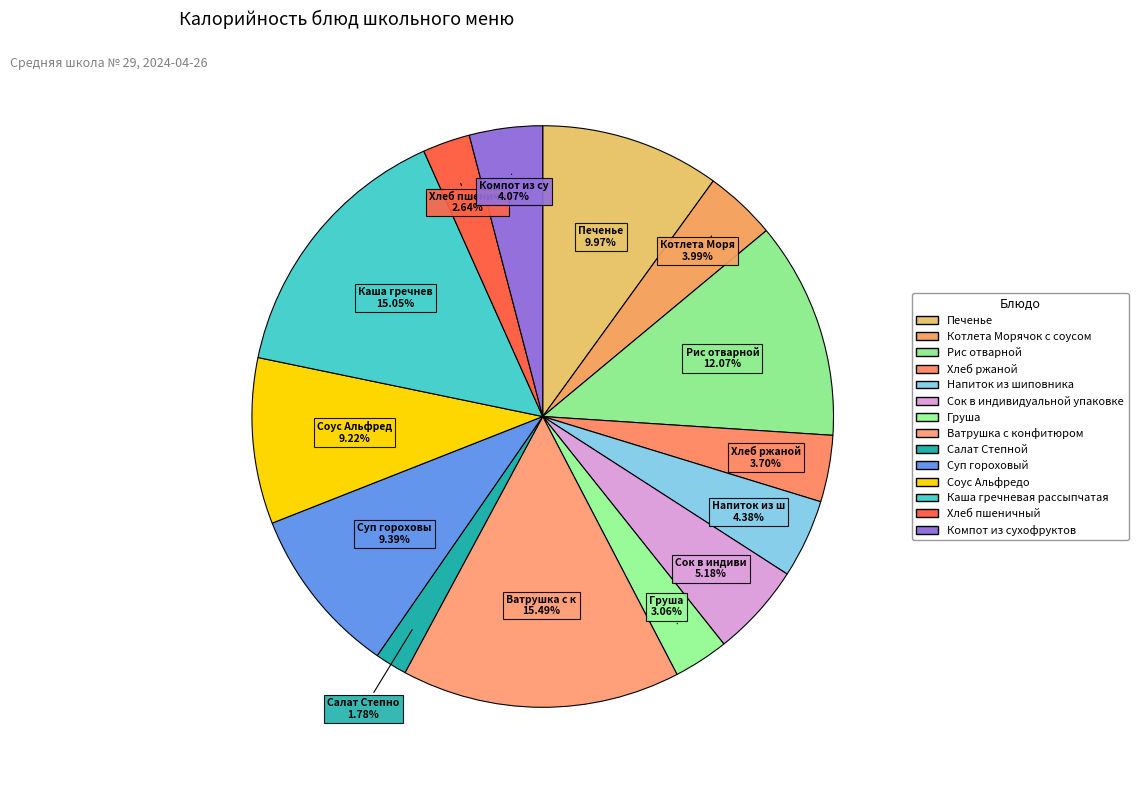

To the nearest percent, what percentage of the pie is Каша гречневая рассыпчатая?

15%